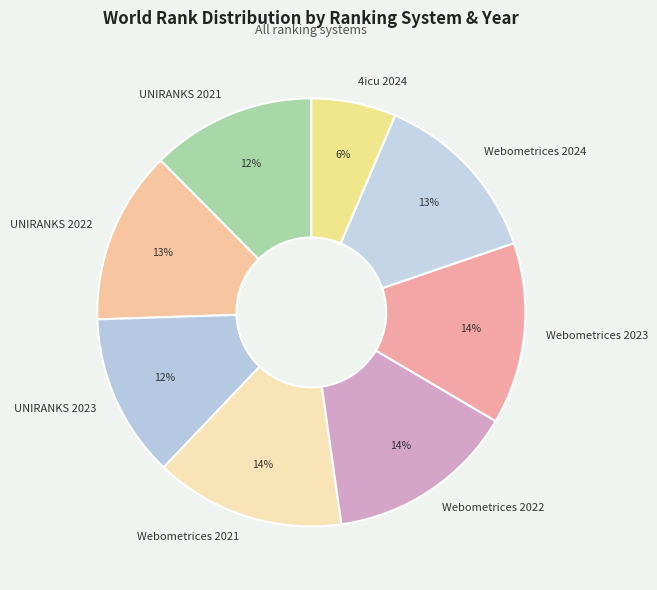

What percentage is the Webometrices 2023 slice, to the nearest percent?

14%